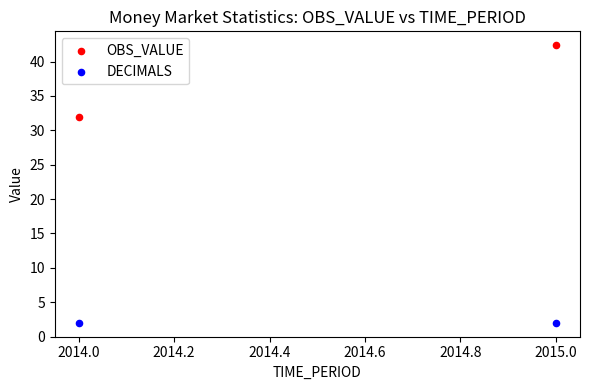

What are all the series names shown in the legend?

OBS_VALUE, DECIMALS